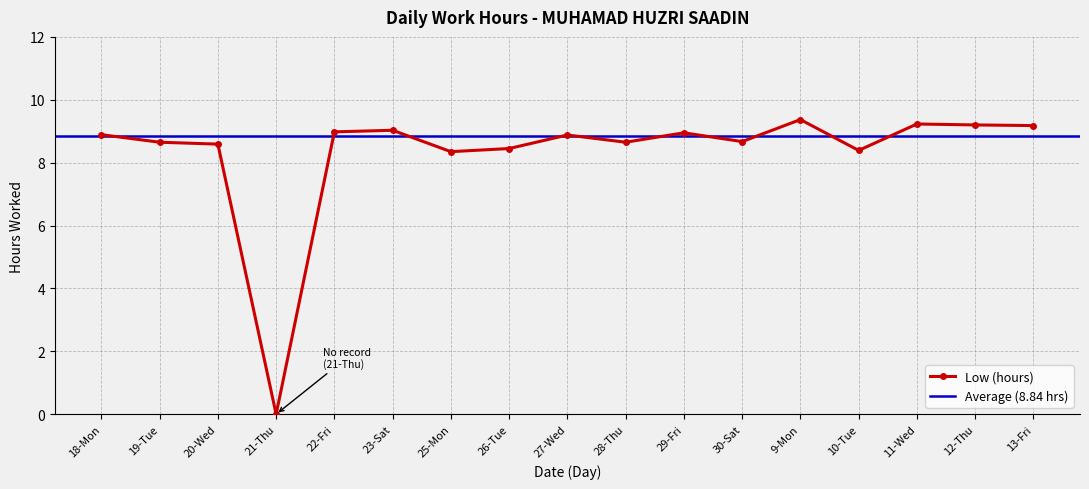

Where is the first local minimum?

21-Thu